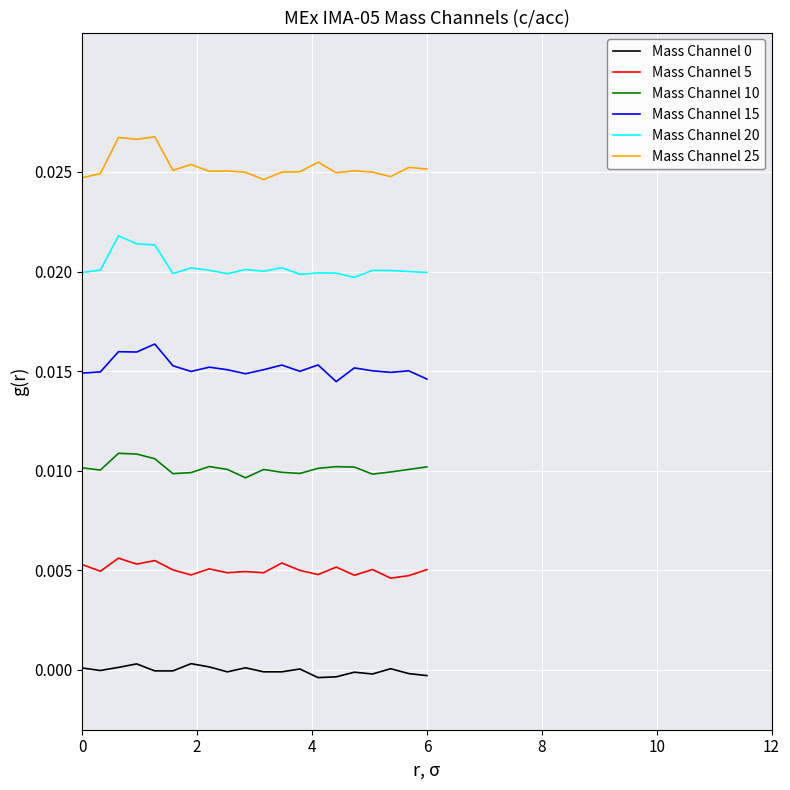

Which series has the largest total across all categories?

Mass Channel 25